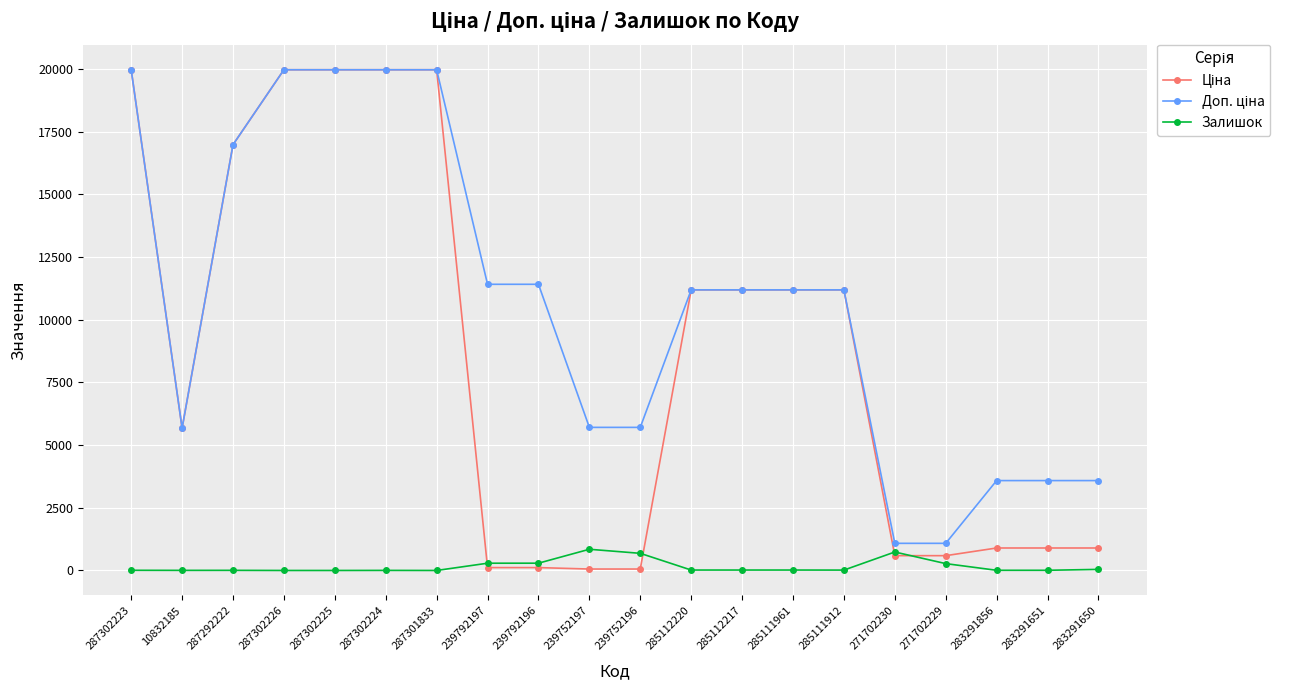

What is the maximum value shown in the chart?

19964.2